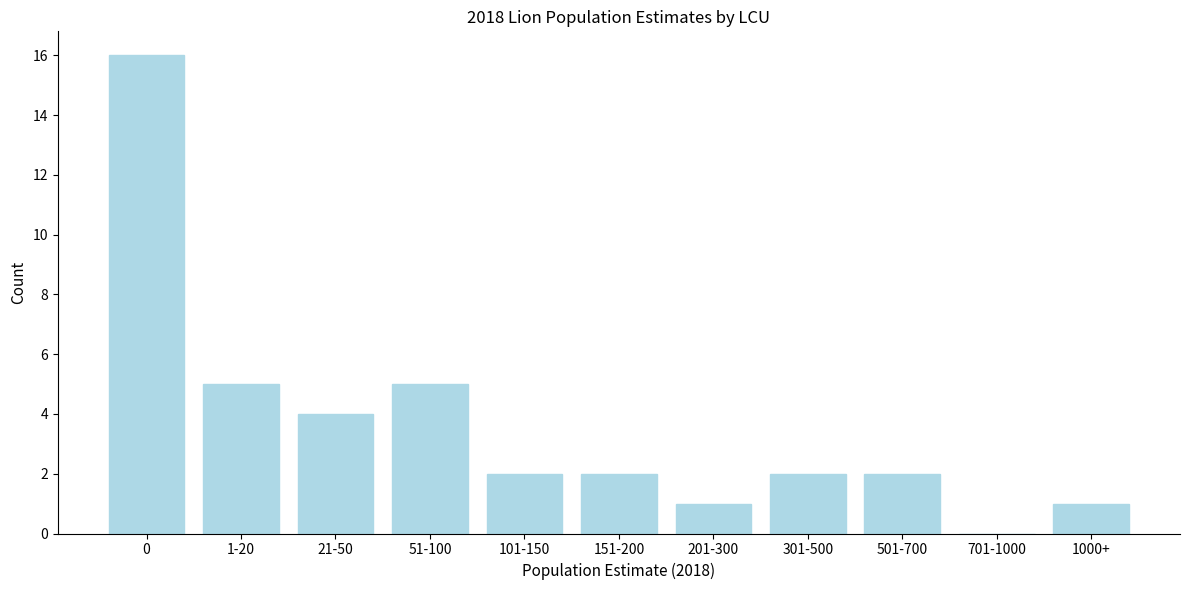

Reading right to left, extract all data points from this chart.

1000+=1	701-1000=0	501-700=2	301-500=2	201-300=1	151-200=2	101-150=2	51-100=5	21-50=4	1-20=5	0=16